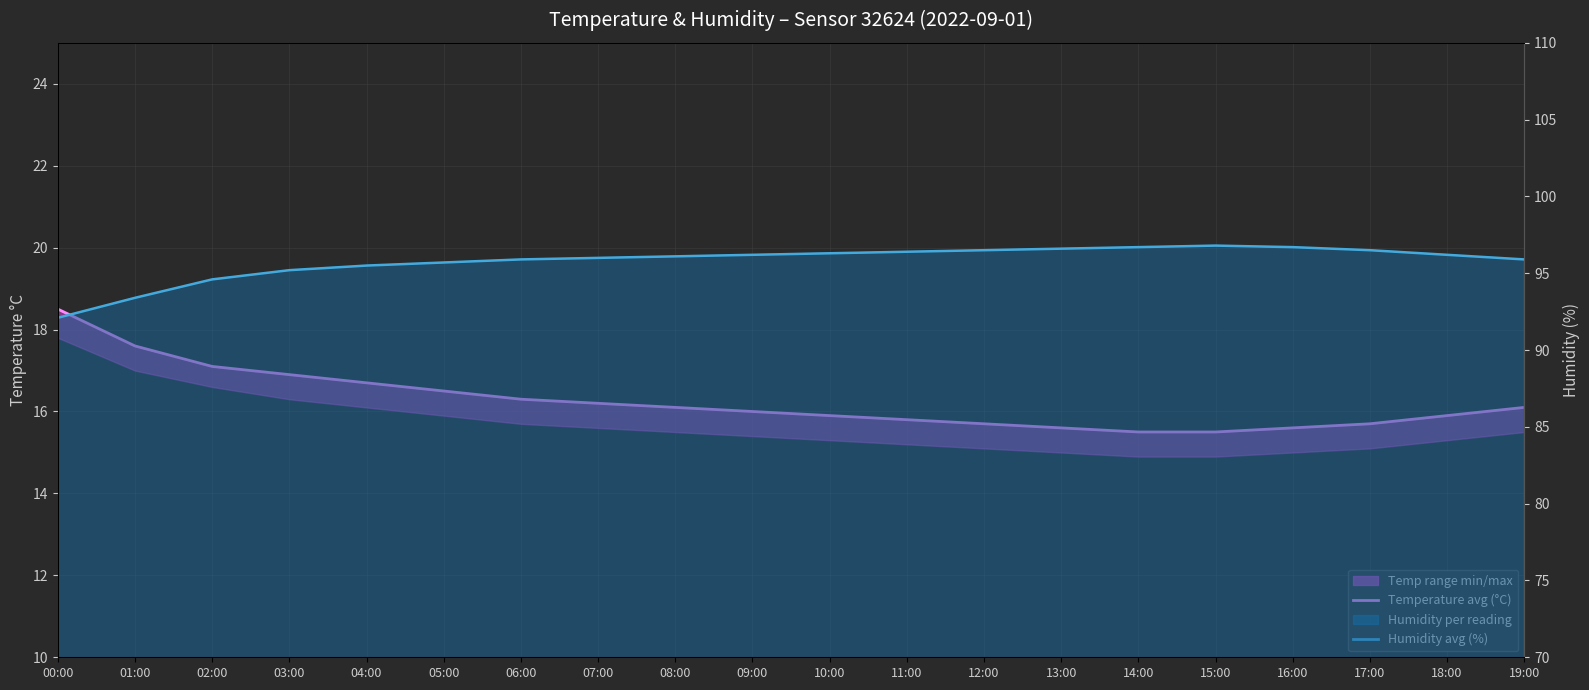

True or false: Temperature avg (°C) and Humidity avg (%) cross at least once.

False